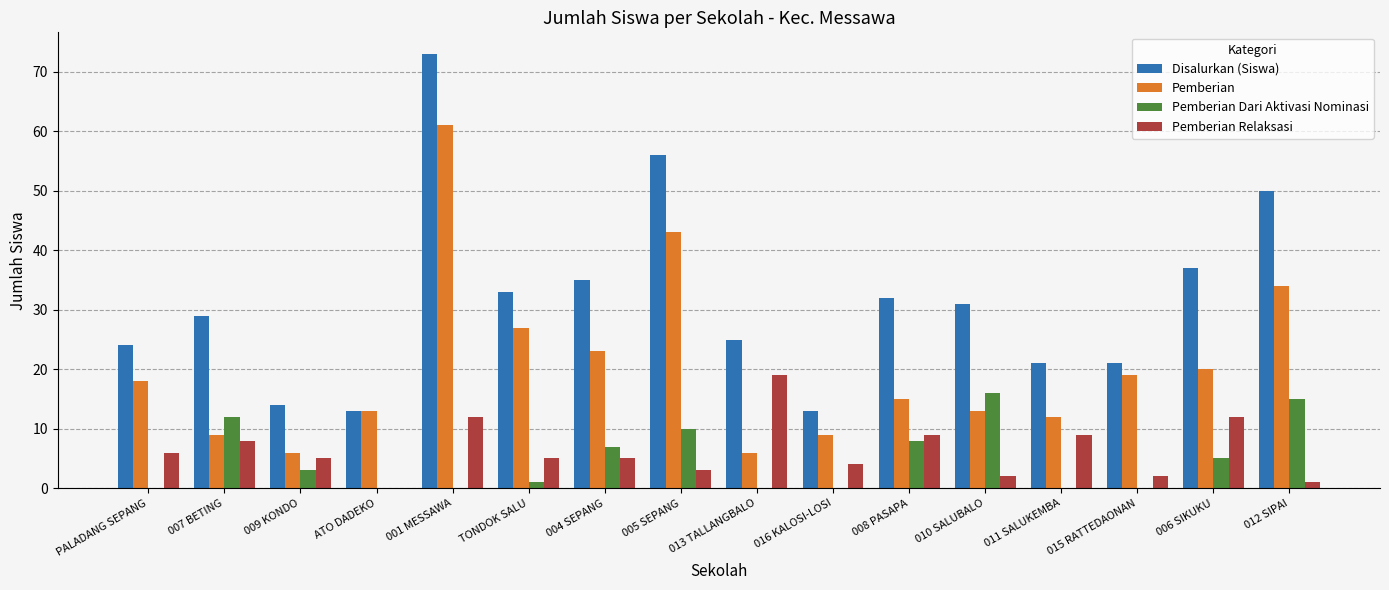

The value of Pemberian at 006 SIKUKU is 29. True or false?

False